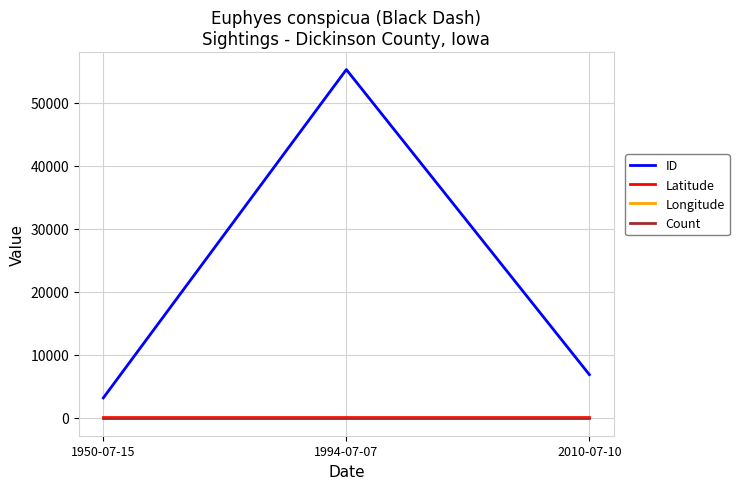

What is the lowest value of the Longitude series?

-95.3